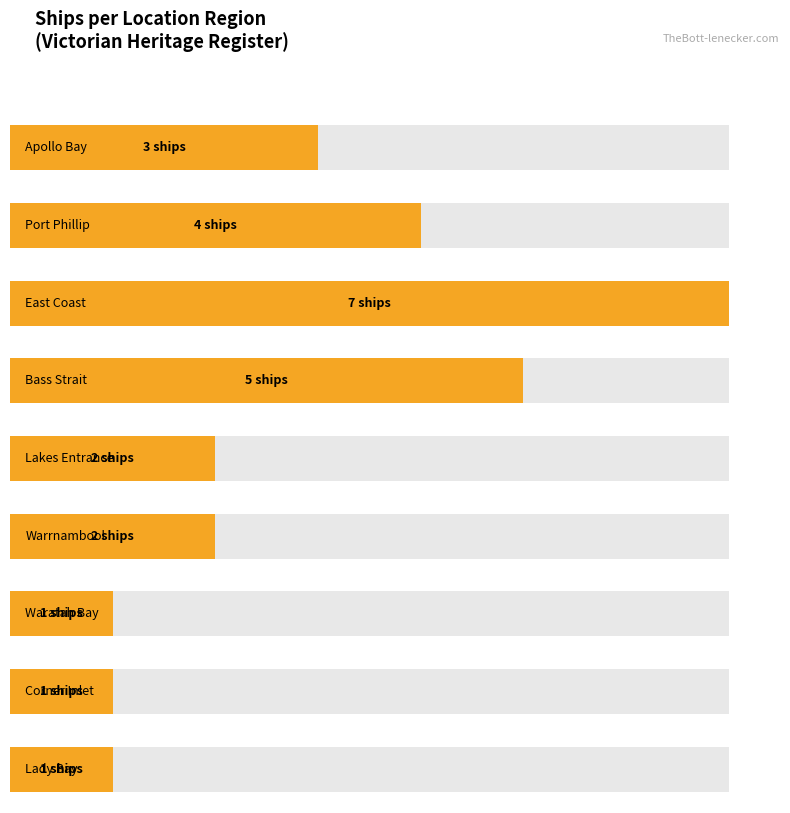

What position from the right is Lady Bay?

1